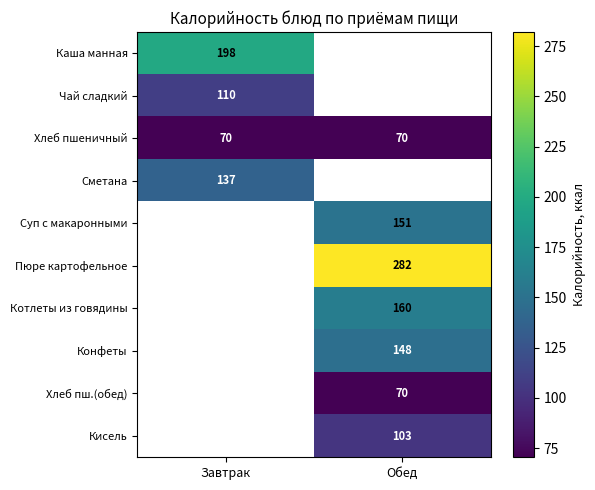

The value of Хлеб пшеничный at Завтрак is 36.7. True or false?

False